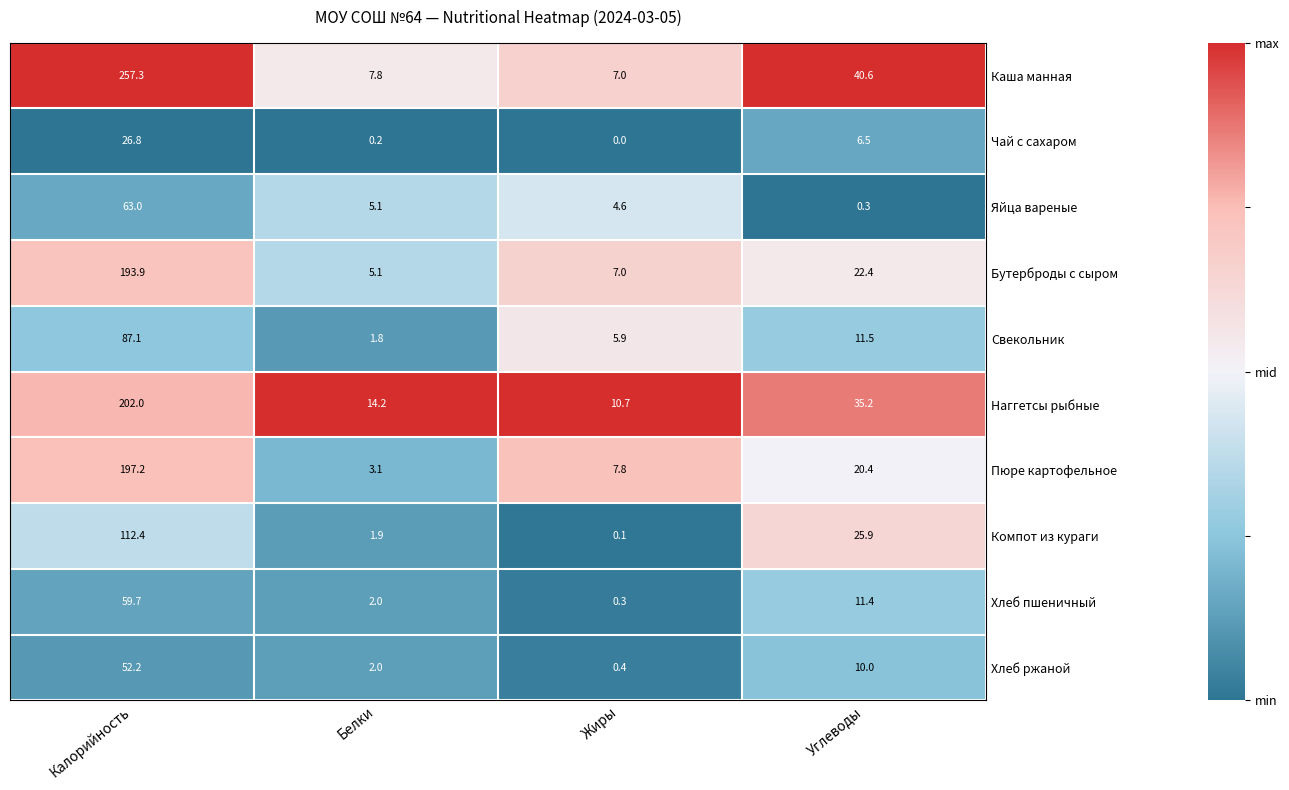

At which category does the chart reach its minimum across all series?

Жиры